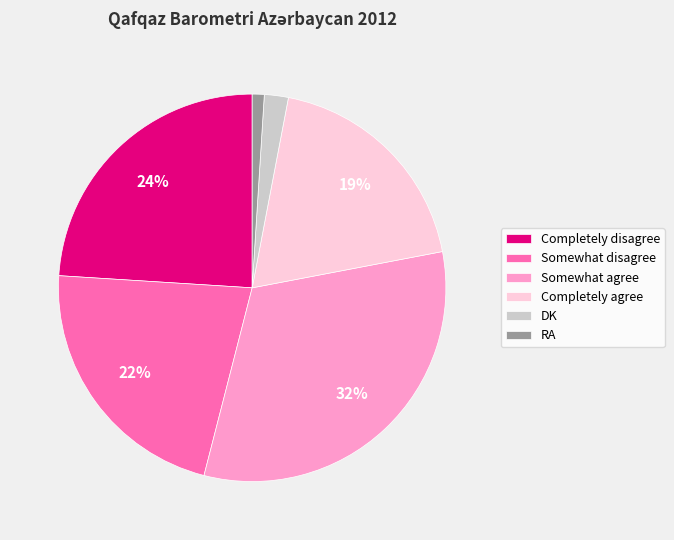

Which slice is the smallest?

RA